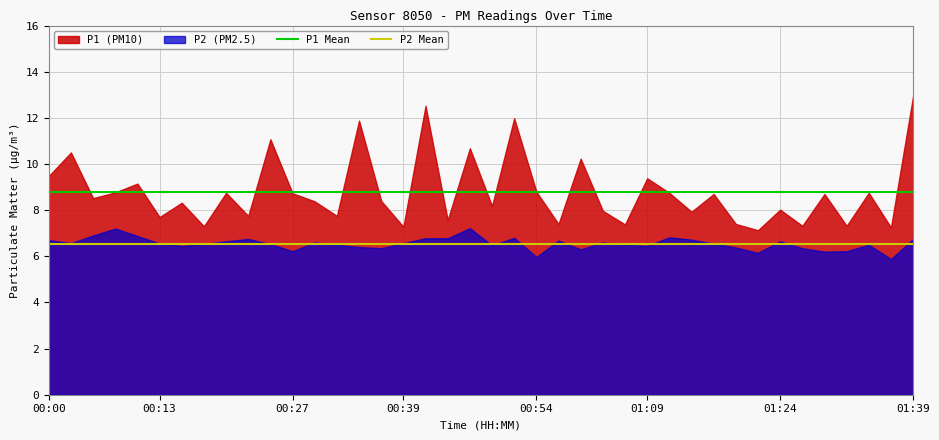

True or false: P2 Mean and P1 Mean intersect in this chart.

False